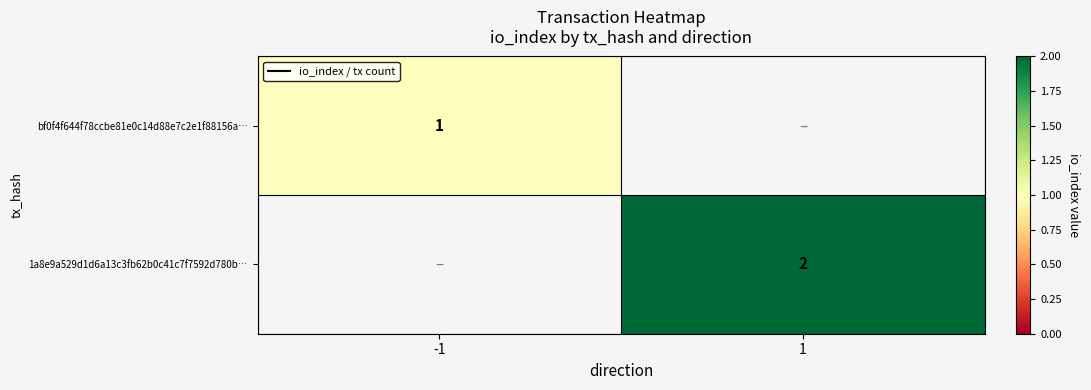

The 1a8e9a529d1d6a13c3fb62b0c41c7f7592d780b… series shows 1 at 1. True or false?

False